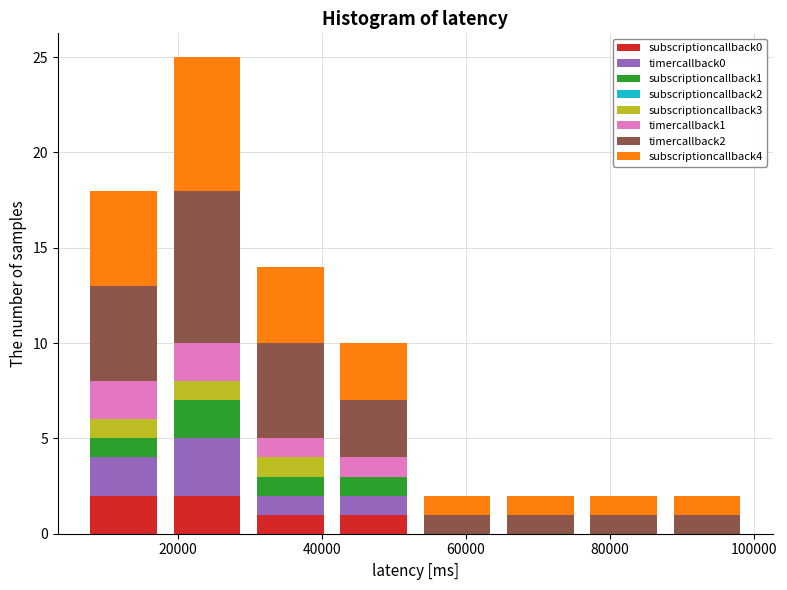

Reading left to right, list every stacked bar in this chart as the range it spans on the x-axis followed by its total height. Neither the bar edges nor the heights are printed on the chart, so give them approximately, as read against the axes.

6000 to 18000: 18
18000 to 30000: 25
30000 to 42000: 14
42000 to 52000: 10
52000 to 64000: 2
64000 to 76000: 2
76000 to 88000: 2
88000 to 100000: 2